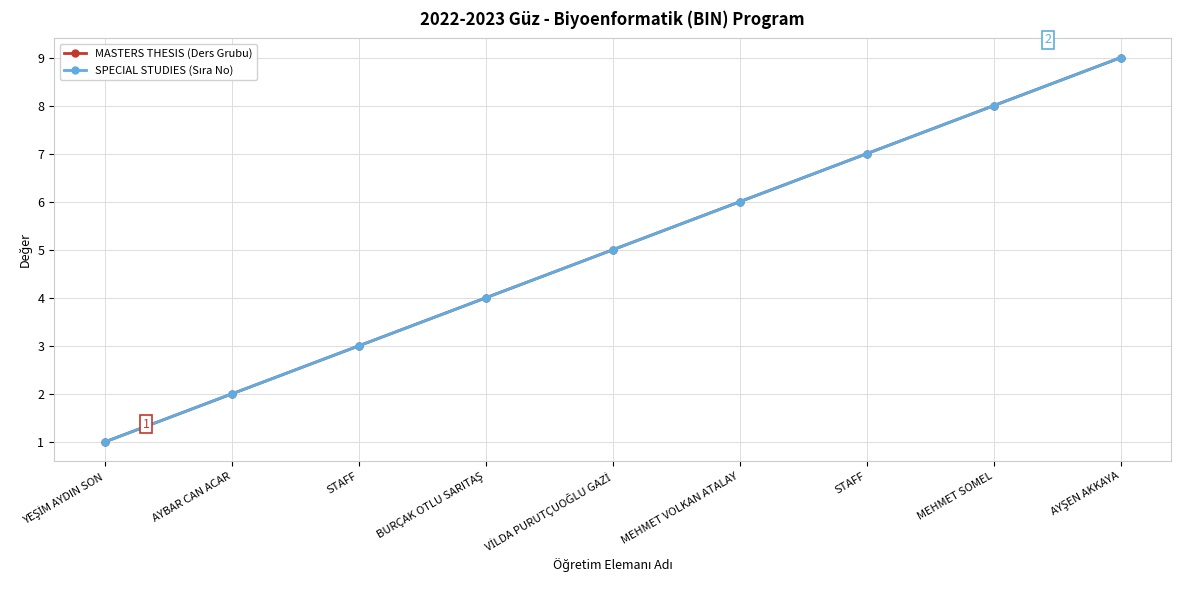

How many lines are shown in the chart?

2